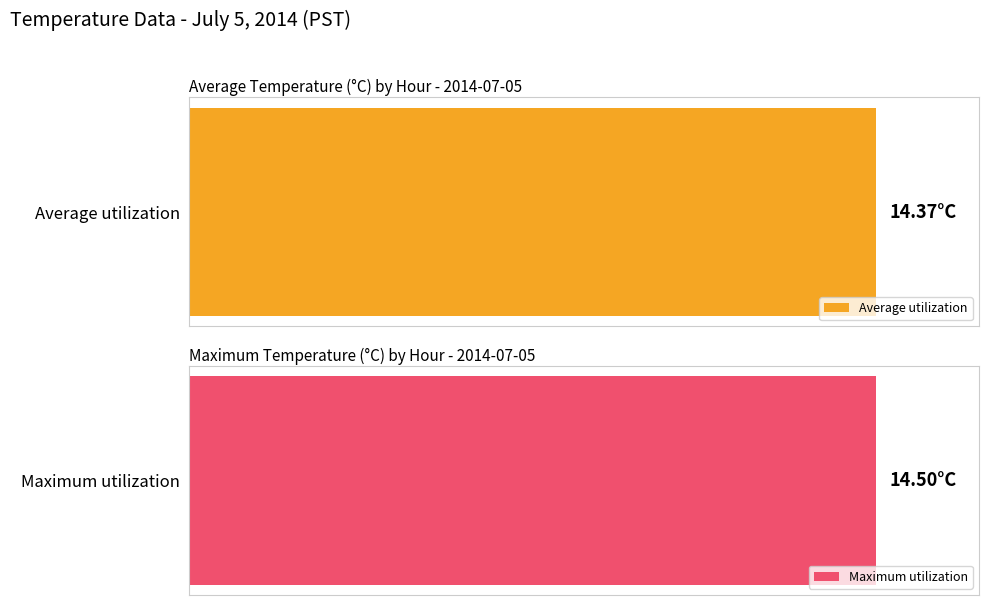

Which series has the largest total across all categories?

Maximum utilization